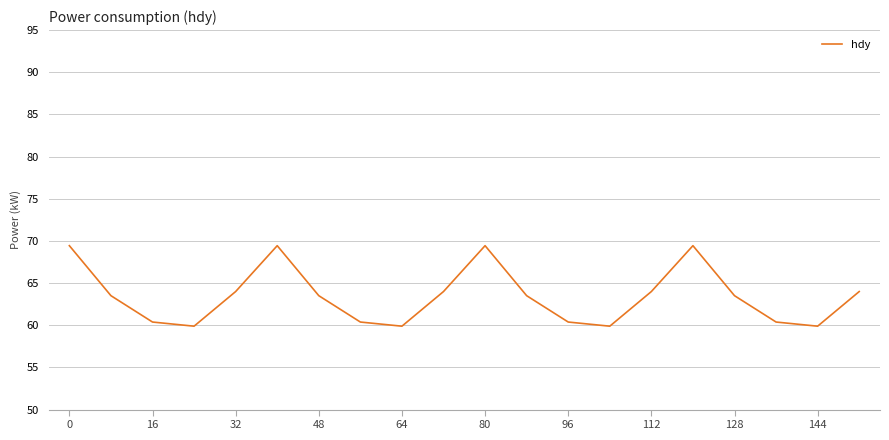

What is the difference between the maximum and minimum values?

9.5